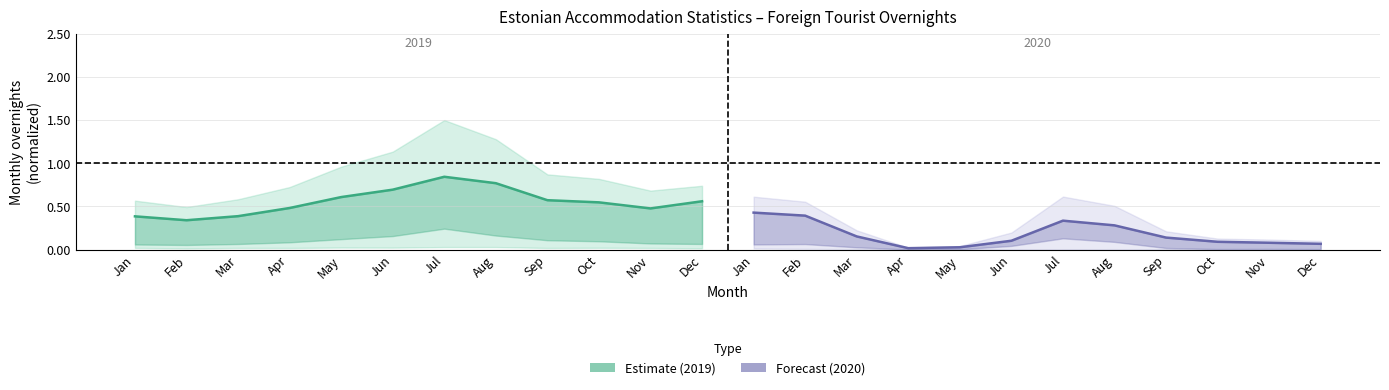

What is the difference between the highest and lowest values at Mar?

0.2